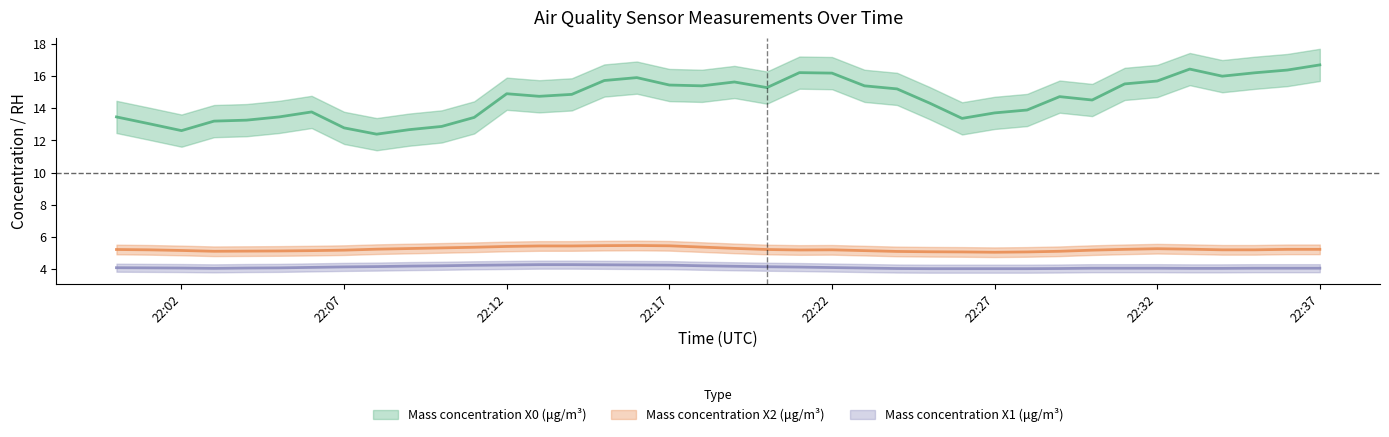

What is the difference between the maximum and minimum values in the Mass concentration X0 (μg/m³) series?

4.3